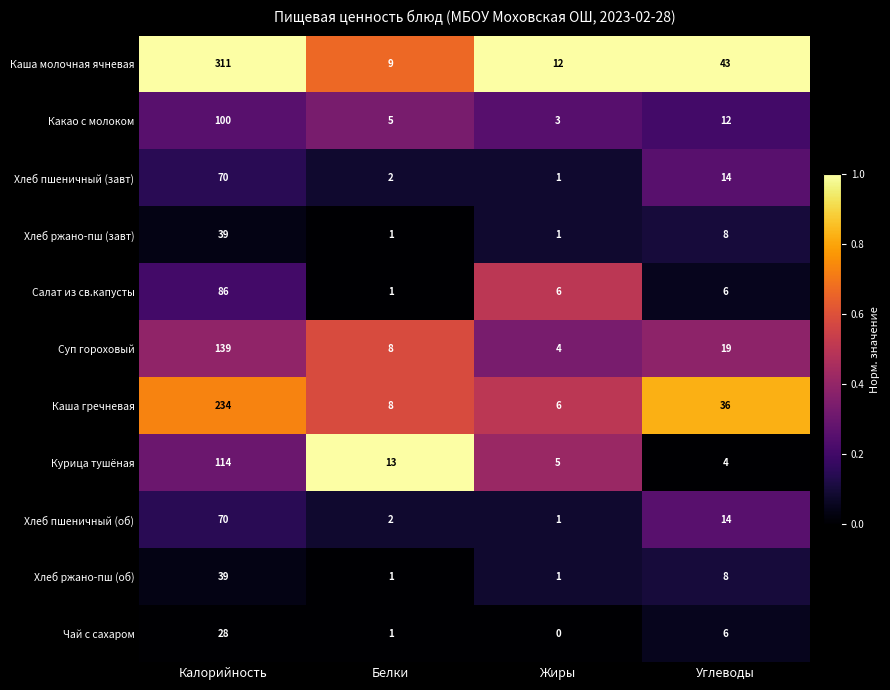

Which series has the largest total across all categories?

Каша молочная ячневая